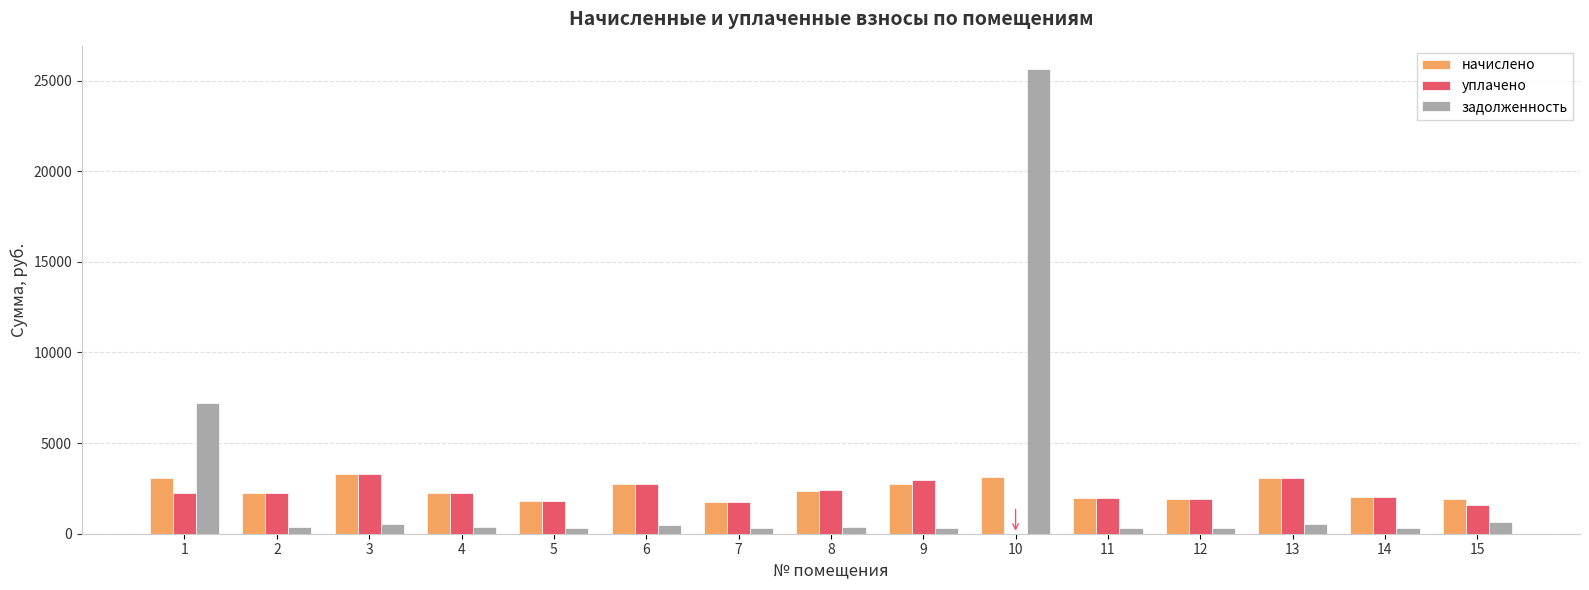

Where is задолженность nearest to the value 12963?

1